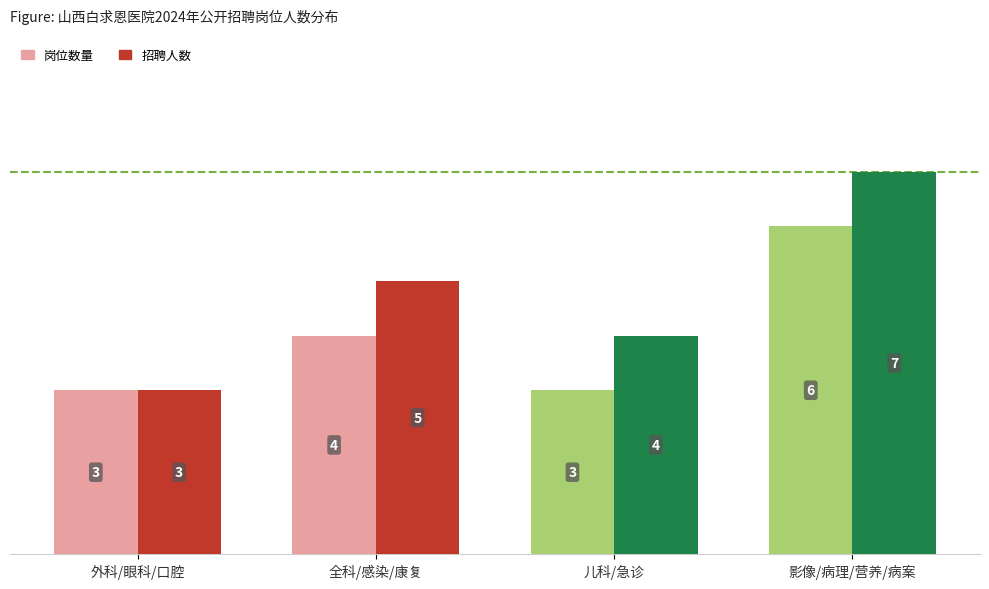

How many distinct data groups are displayed?

2